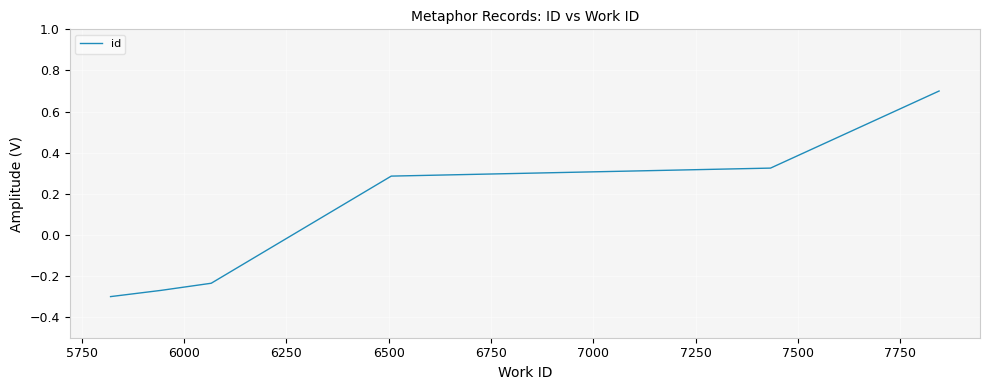

What is the difference between the maximum and minimum values?

1.0